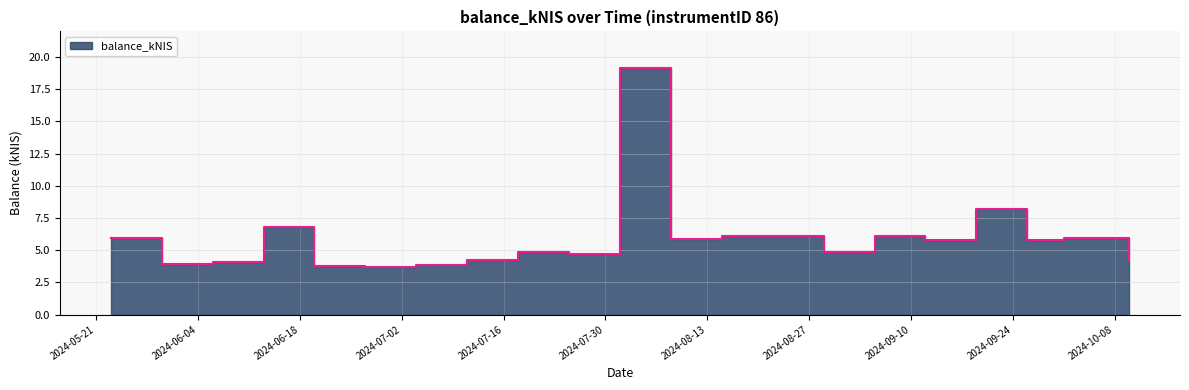

What is the difference between the maximum and minimum values?

15.4